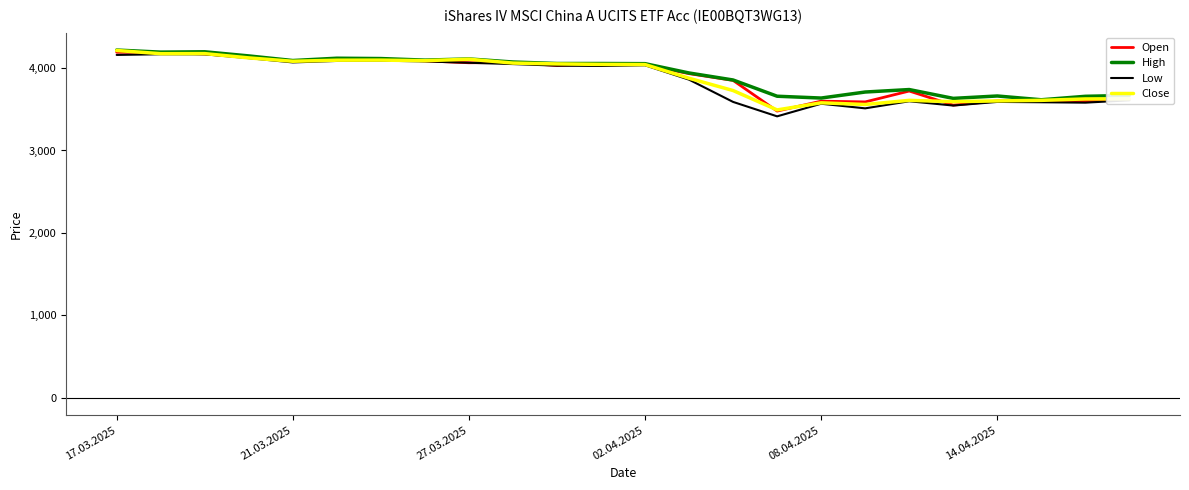

Which series has the widest spread of values?

Low